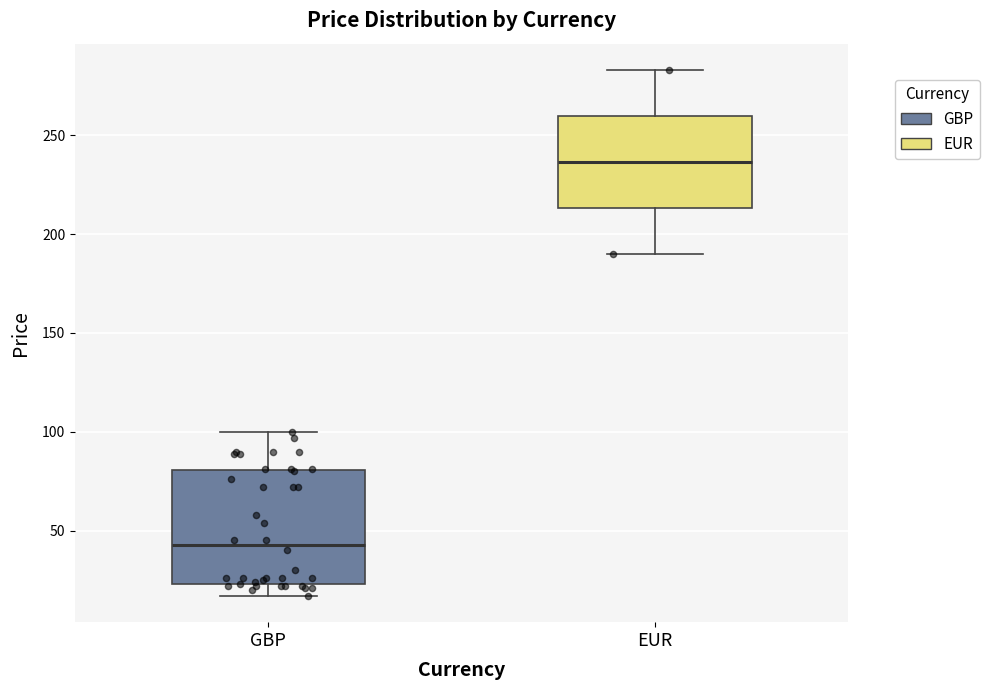

Where does the median line of the box for GBP sit on the y-axis? The values are not printed on the chart, so give them approximately, as read against the axis.

45